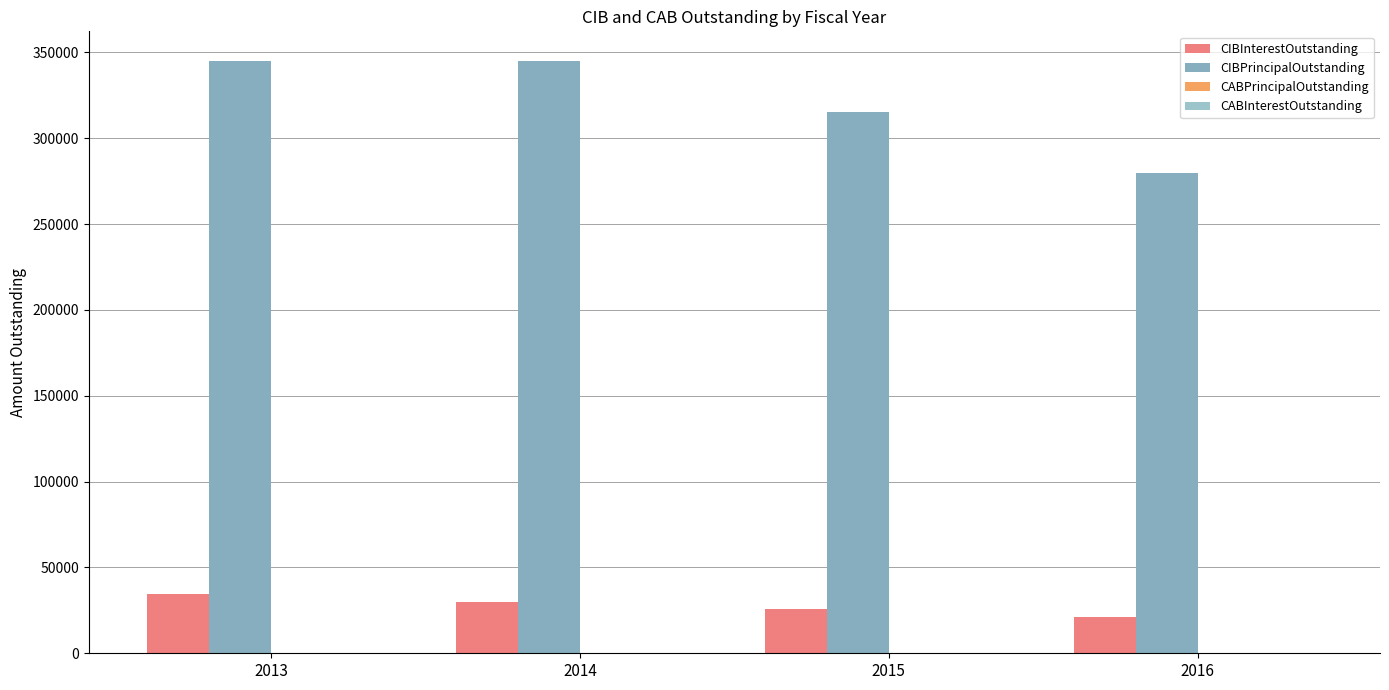

How many data points in CIBPrincipalOutstanding are less than 345000?

2